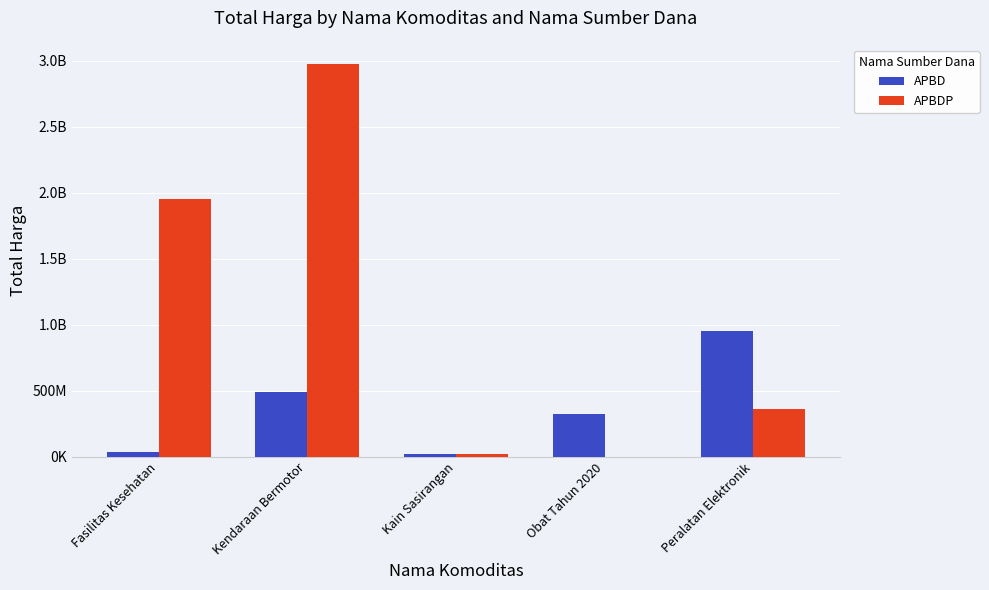

What is the sum of the APBD values at Kendaraan Bermotor and Peralatan Elektronik?

1441767000